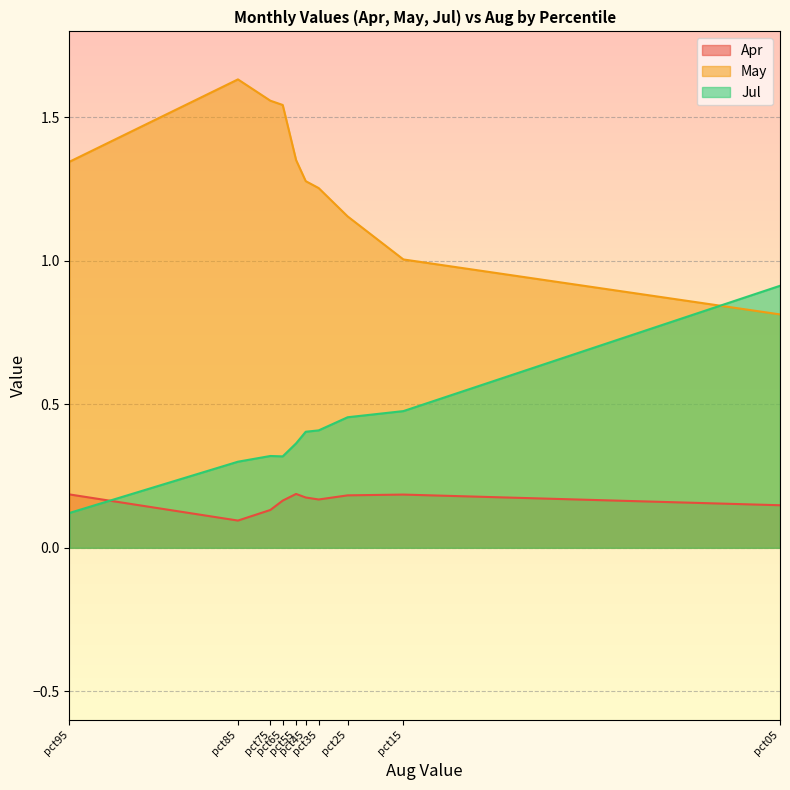

Rank the series by their maximum value, from lowest to highest.

Apr, Jul, May